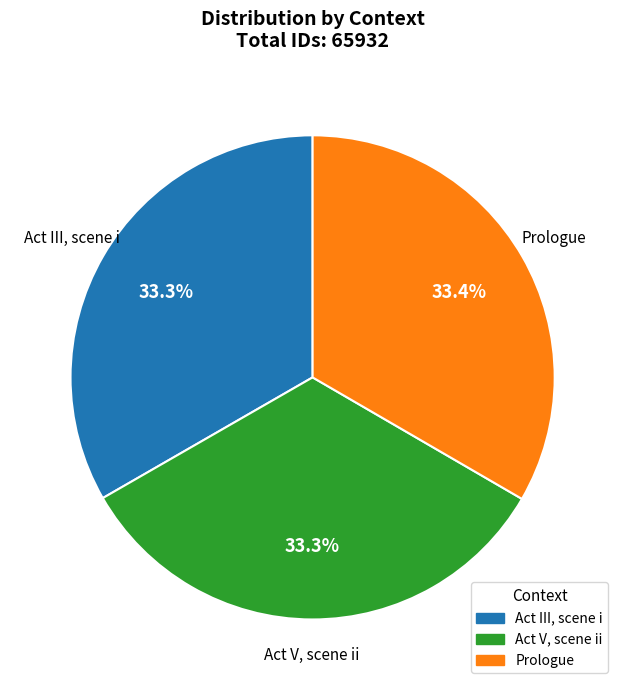

To the nearest percent, what is the combined percentage of Act V, scene ii and Act III, scene i?

67%